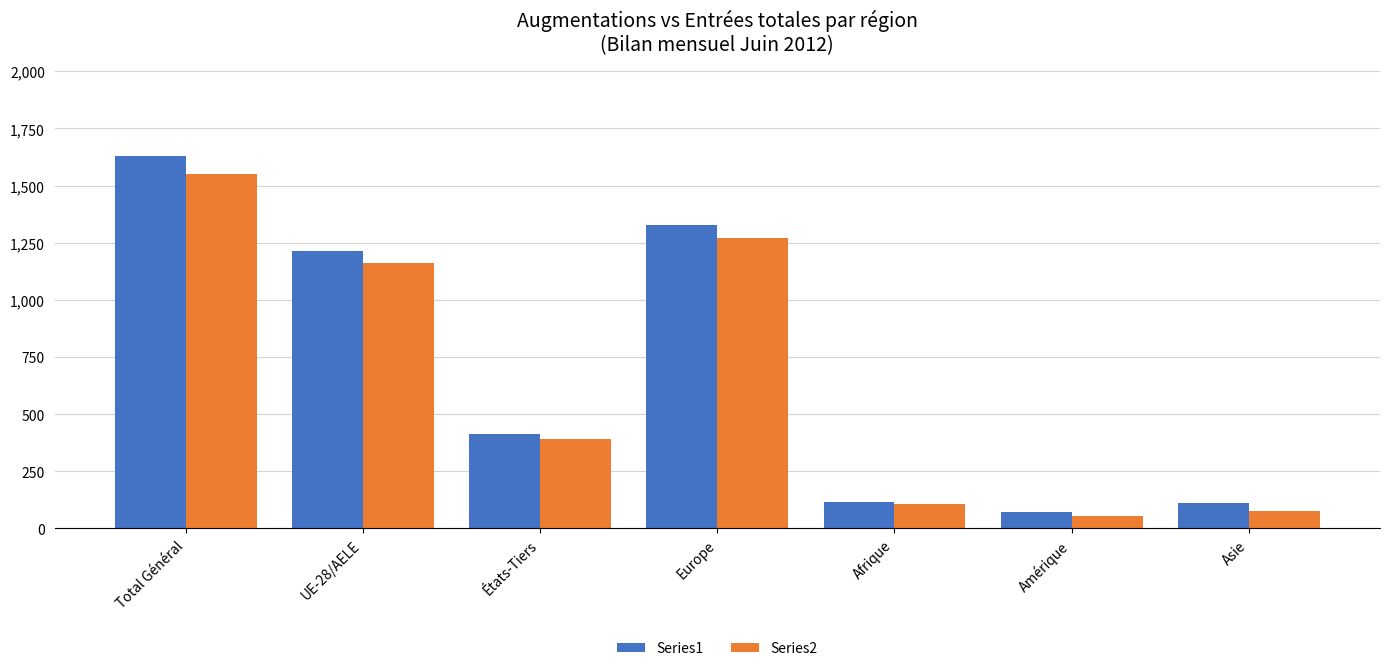

Are the bars grouped side by side (vs. stacked)?

Yes